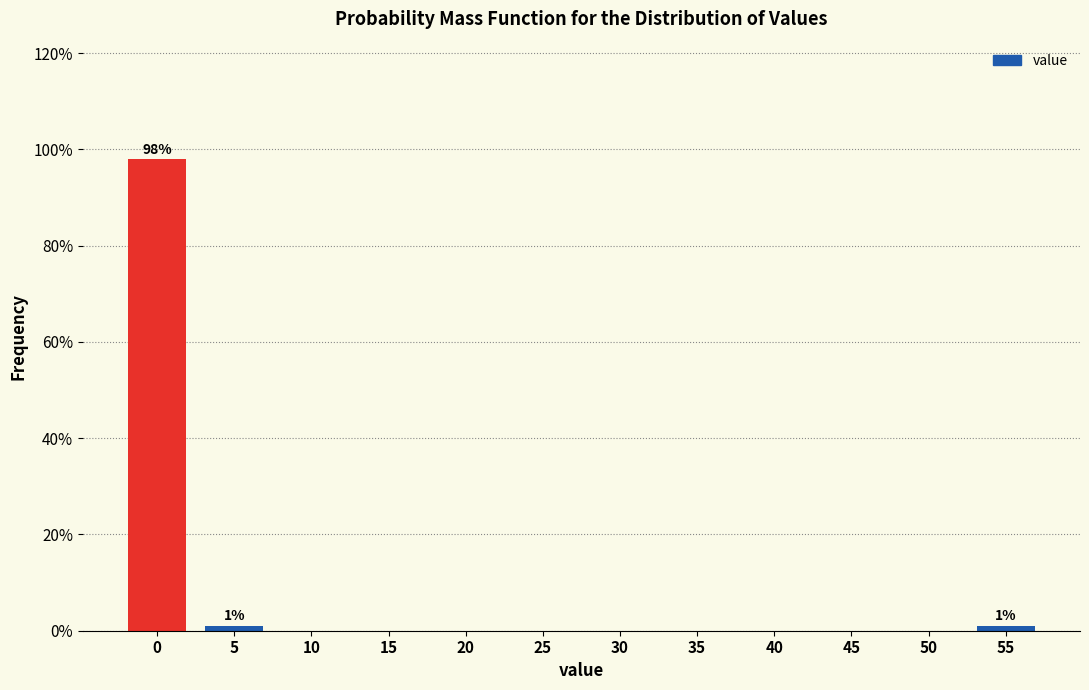

Reading right to left, list all the values displayed in this chart.

55=1.0	50=0.0	45=0.0	40=0.0	35=0.0	30=0.0	25=0.0	20=0.0	15=0.0	10=0.0	5=1.0	0=97.9